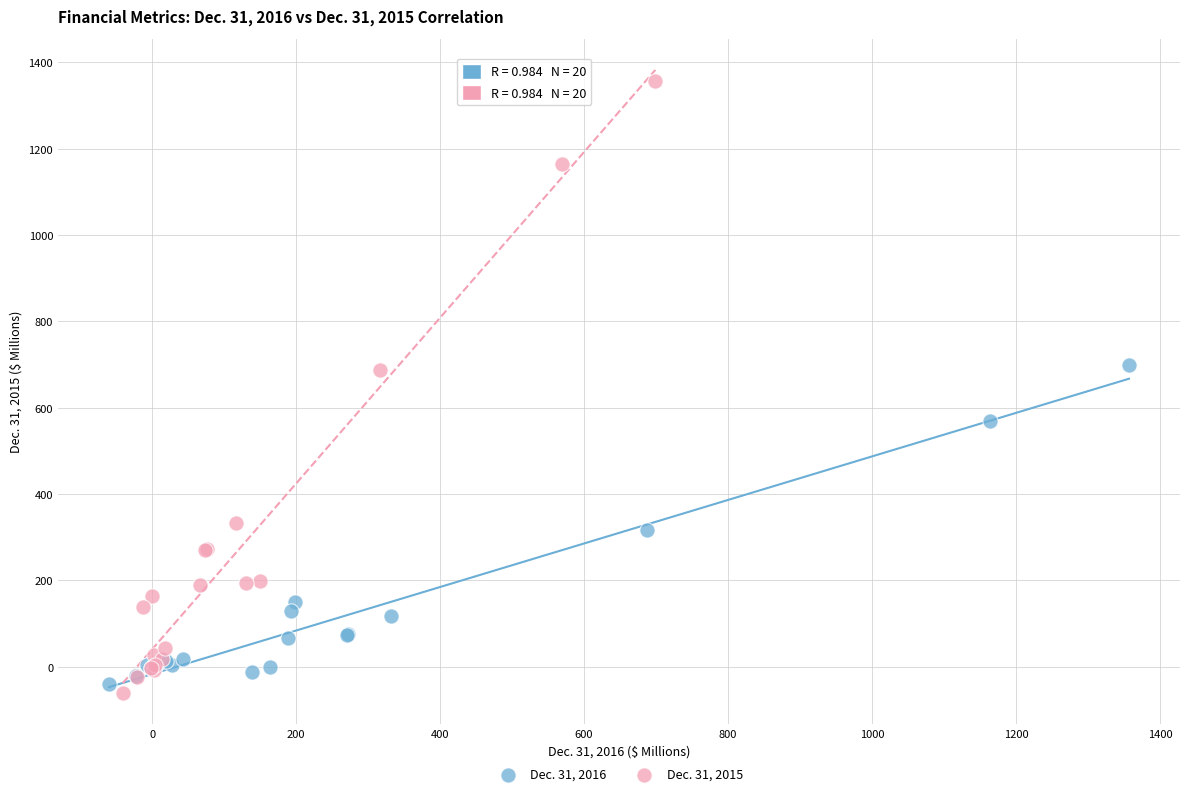

What are all the series names shown in the legend?

Dec. 31, 2016, Dec. 31, 2015